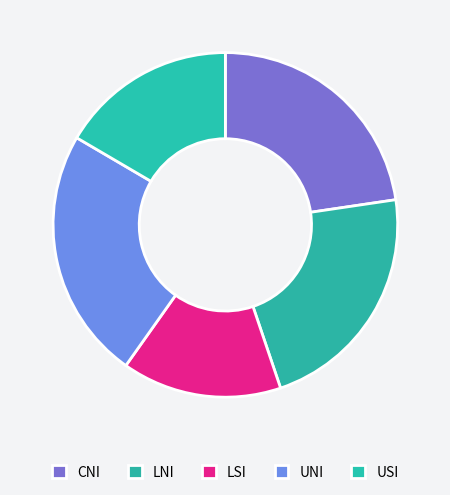

To the nearest percent, what is the difference between the largest and smallest slice percentages?

9%